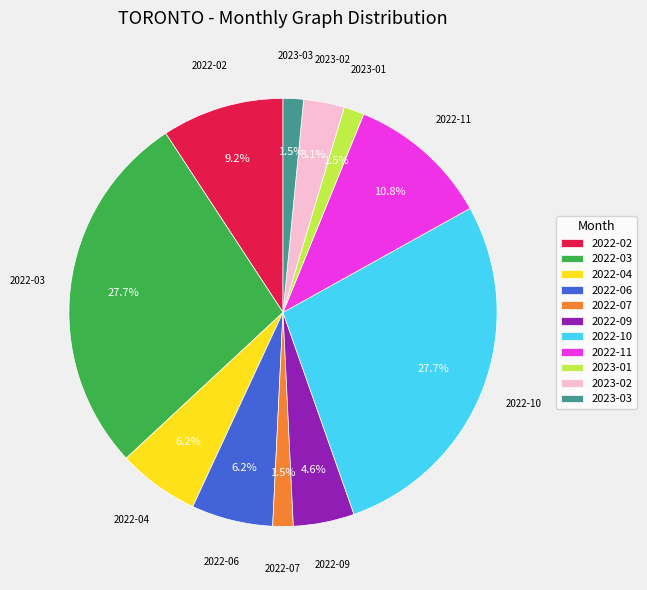

How many slices are in this pie chart?

11